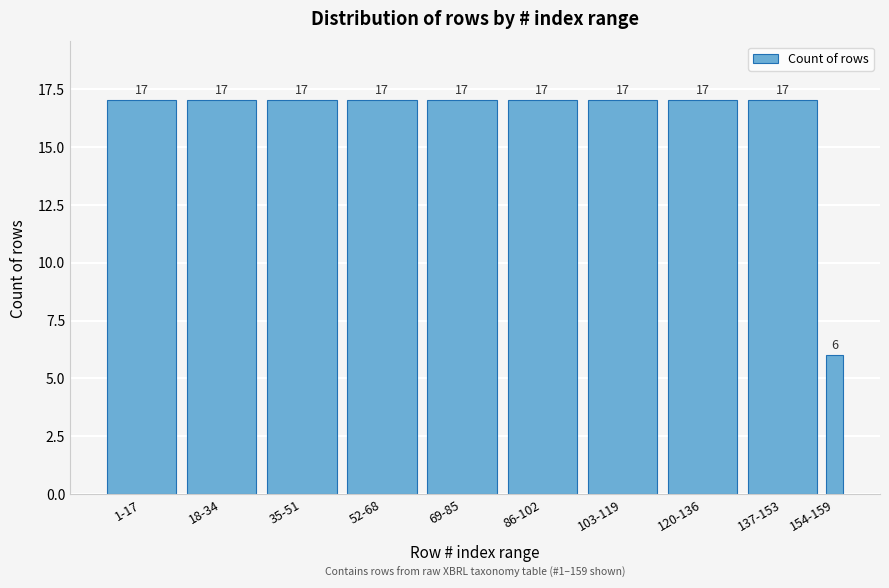

Reading left to right, transcribe all the data shown in this chart.

1-17=17	18-34=17	35-51=17	52-68=17	69-85=17	86-102=17	103-119=17	120-136=17	137-153=17	154-159=6